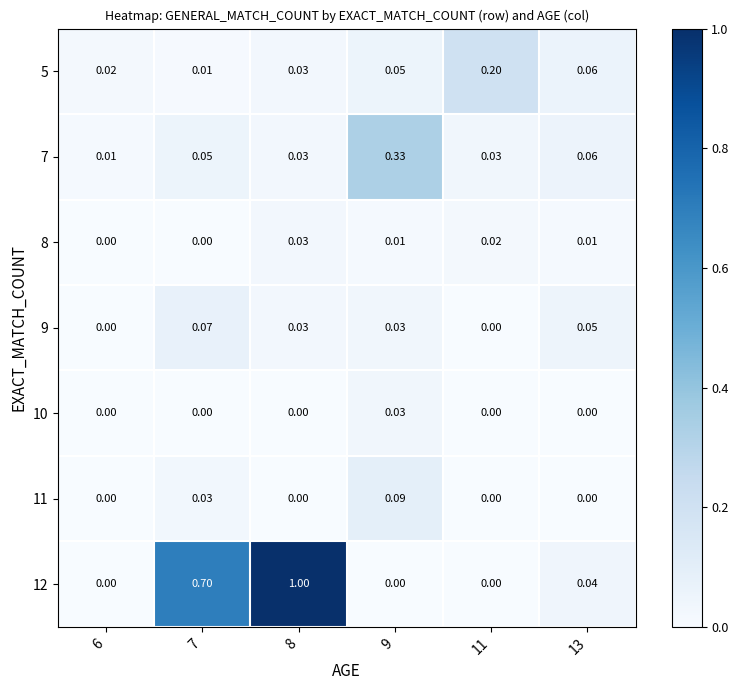

Is the value of 10 at 8 greater than the value of 9 at 7?

No